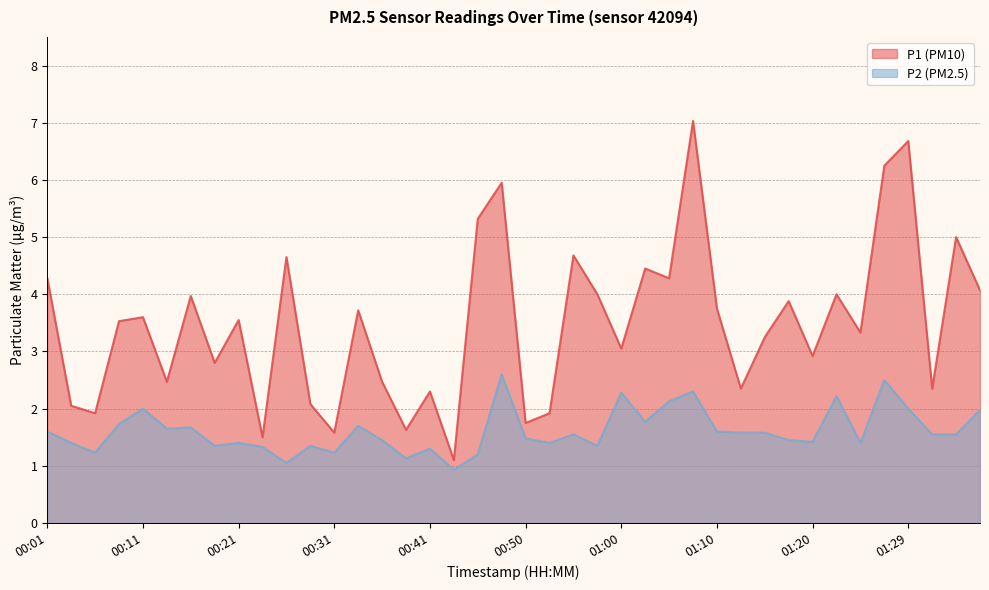

In P2, how many points are higher than both neighbors (excluding endpoints)?

12